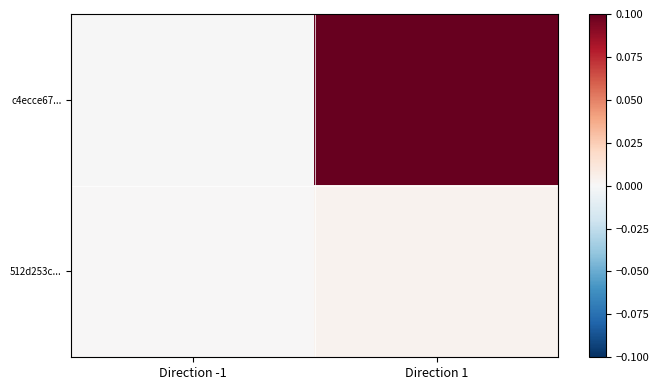

Rank the series at Direction -1 from lowest to highest value.

c4ecce67..., 512d253c...